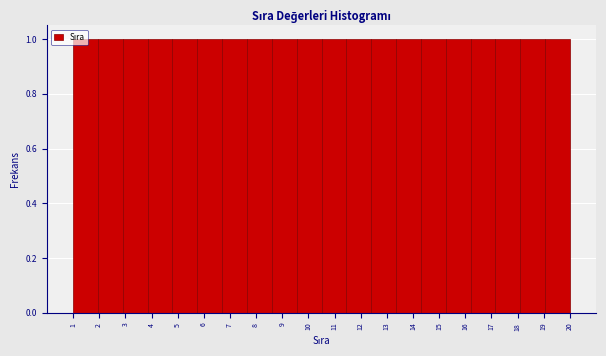

Reading left to right, transcribe this chart: for each bar, give the range it covers on the x-axis and its height. Neither the bar edges nor the heights are printed on the chart, so give them approximately, as read against the axes.

1.00 to 1.95: 1
1.95 to 2.90: 1
2.90 to 3.85: 1
3.85 to 4.80: 1
4.80 to 5.75: 1
5.75 to 6.70: 1
6.70 to 7.65: 1
7.65 to 8.60: 1
8.60 to 9.55: 1
9.55 to 10.50: 1
10.50 to 11.45: 1
11.45 to 12.40: 1
12.40 to 13.35: 1
13.35 to 14.30: 1
14.30 to 15.25: 1
15.25 to 16.20: 1
16.20 to 17.15: 1
17.15 to 18.10: 1
18.10 to 19.05: 1
19.05 to 20.00: 1